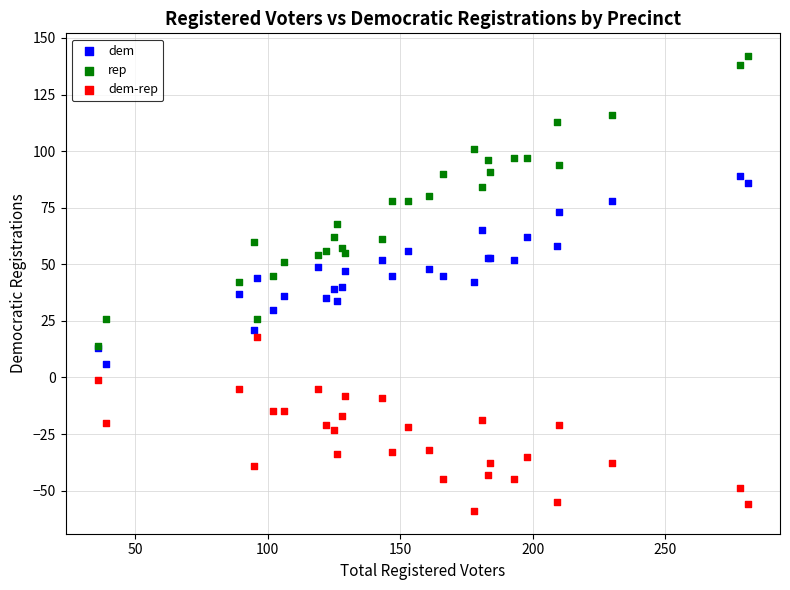

Which series has the largest Y range (max minus min)?

rep